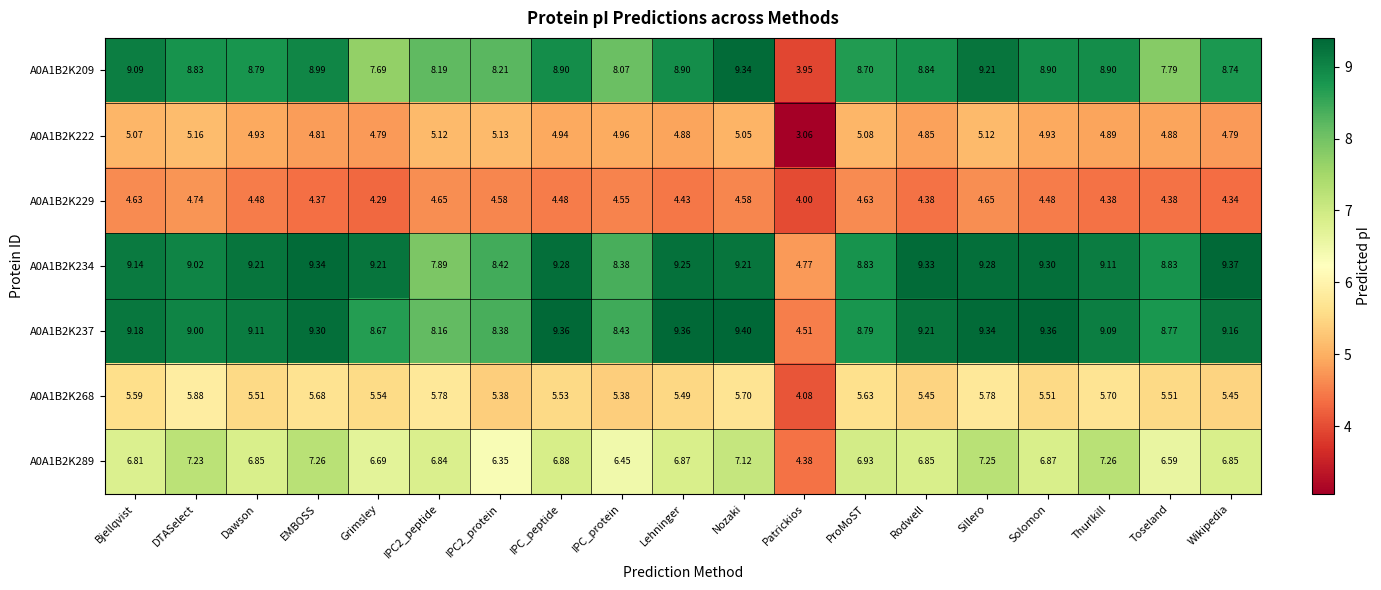

Where is A0A1B2K237 nearest to the value 6?

Patrickios